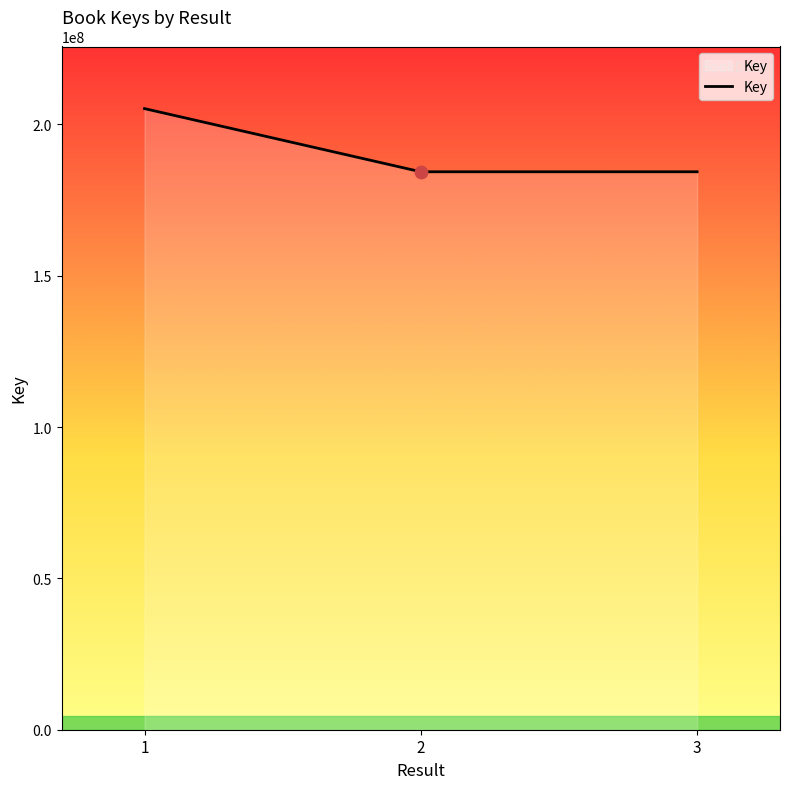

Approximately how many times larger is the value at 2 compared to 1?

0.9